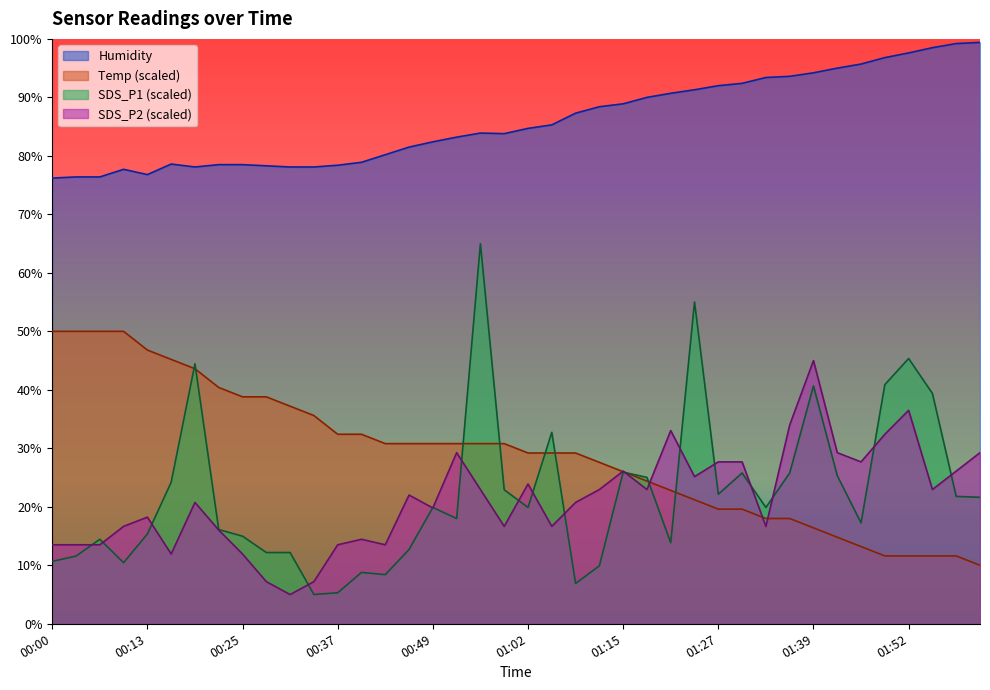

How many data points does each series have?

40